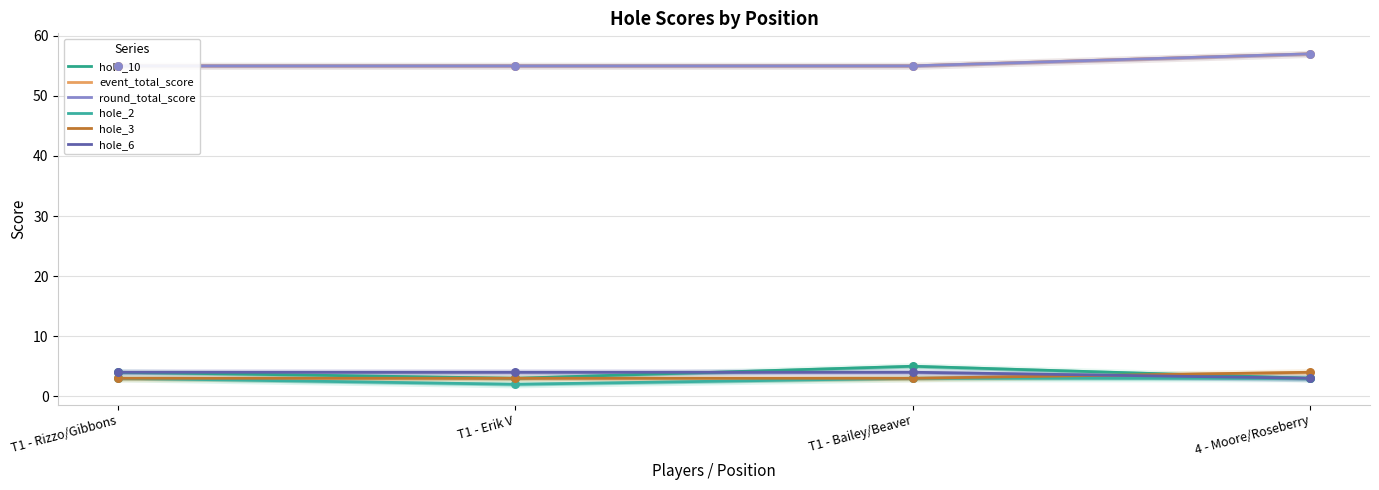

What are all the series names shown in the legend?

hole_10, event_total_score, round_total_score, hole_2, hole_3, hole_6